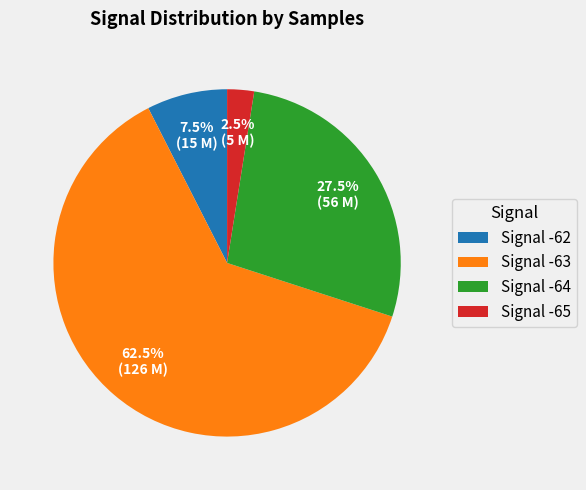

Approximately how many times larger is the value at Signal -62 compared to Signal -64?

0.3